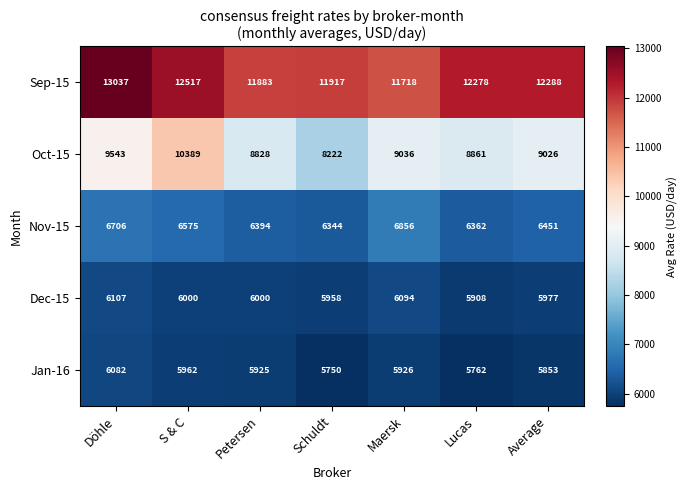

List the labels in order of Sep-15 value, largest first.

Döhle, S & C, Average, Lucas, Schuldt, Petersen, Maersk